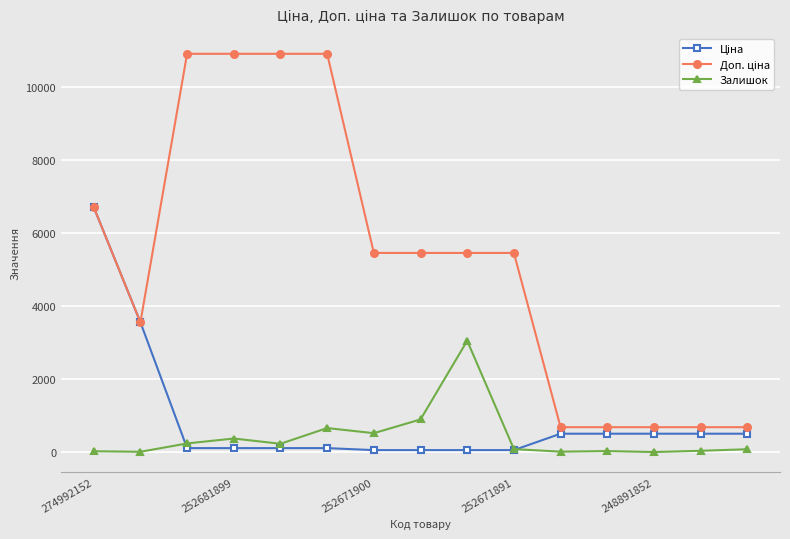

Does the chart display data point markers on the line(s)?

Yes